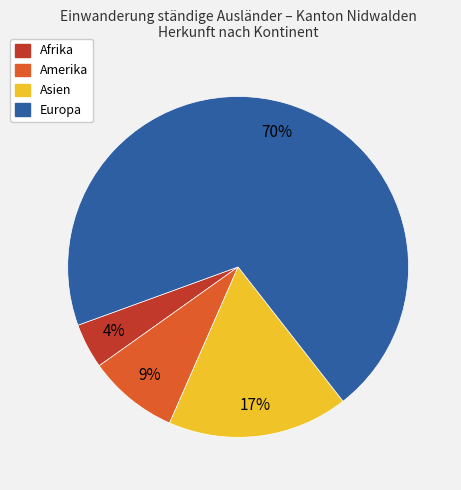

Is there any slice that represents more than half of the pie?

Yes